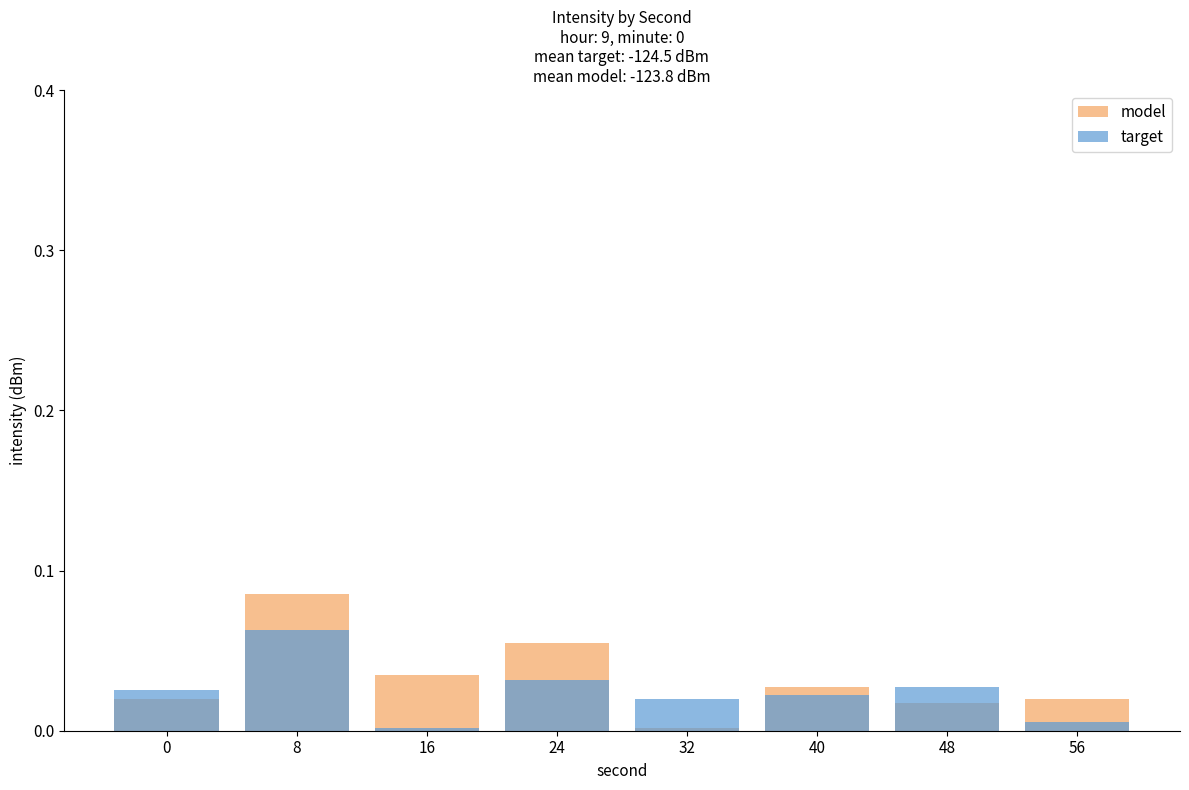

Which category has the lowest value in the model series?

32